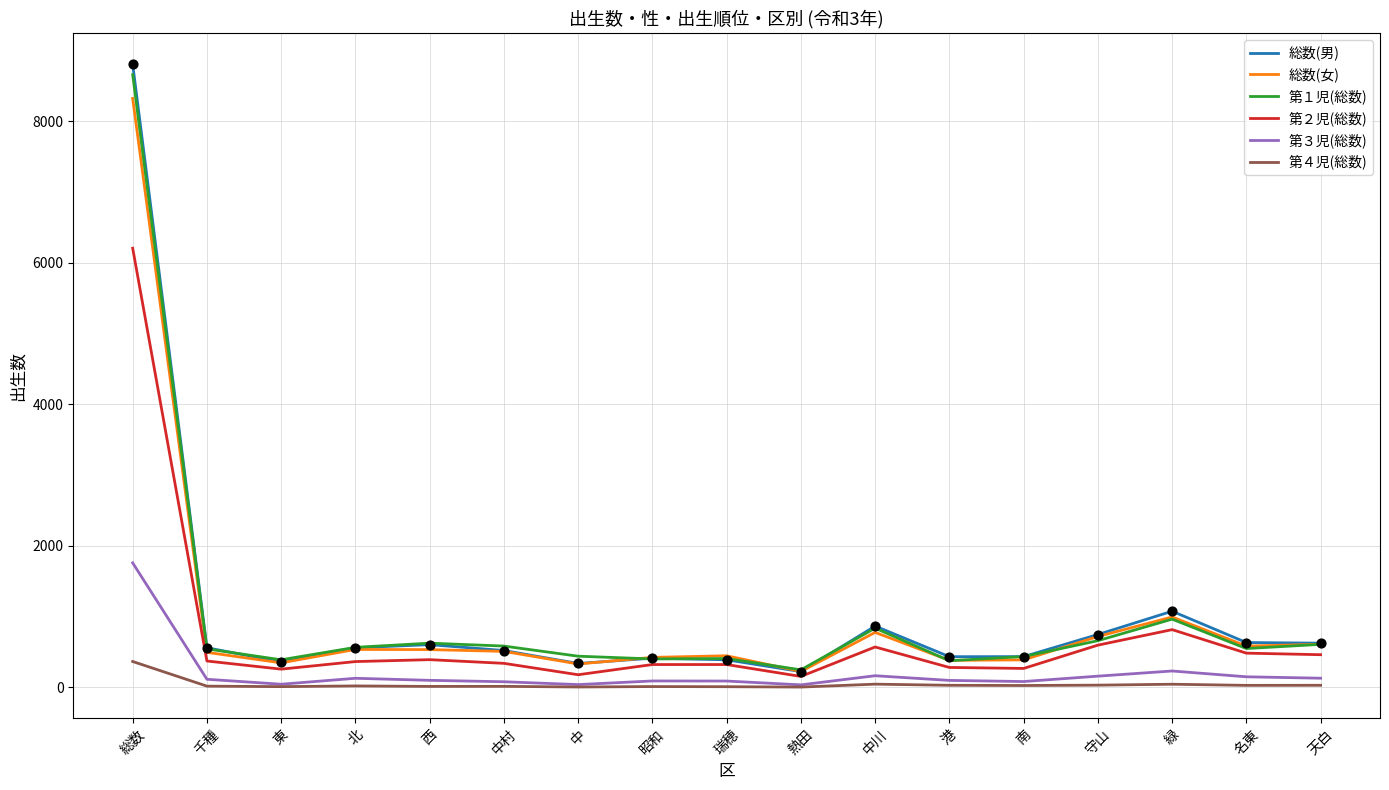

What is the spread (max minus min) of values at 総数?

8435